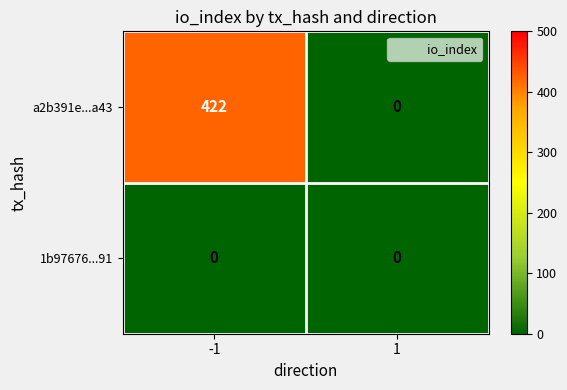

List the series in order of their peak value, highest first.

a2b391e...a43, 1b97676...91